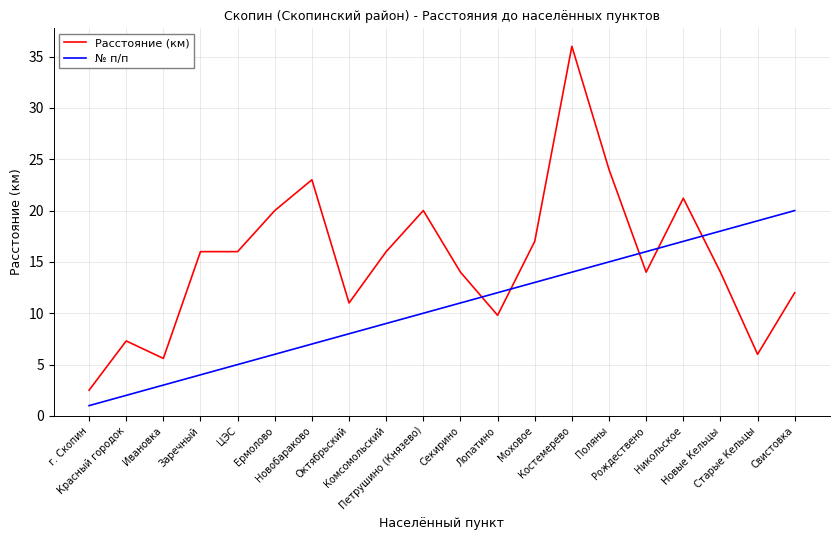

Which series changed the most between Костемерево and Свистовка?

Расстояние (км)